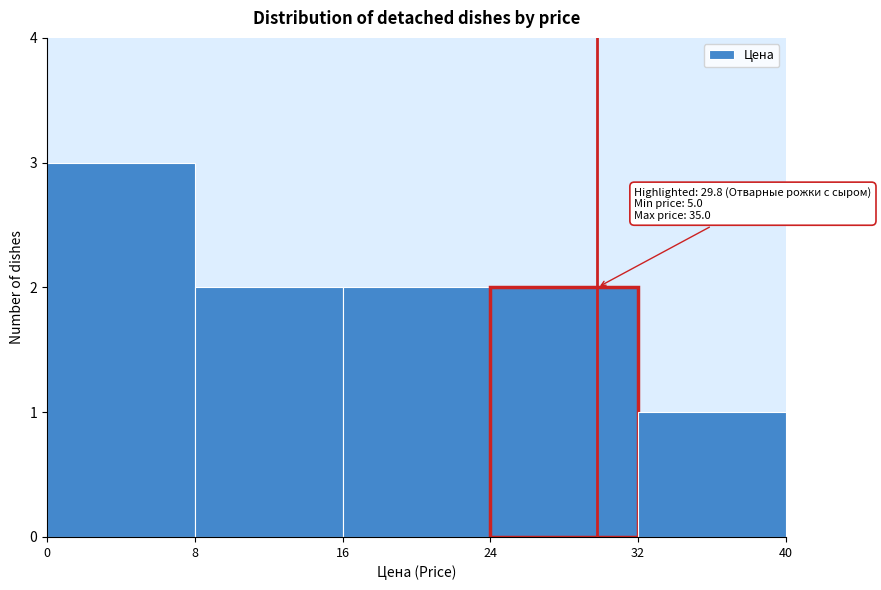

Over which range of the x-axis is the bar tallest?

0 to 8